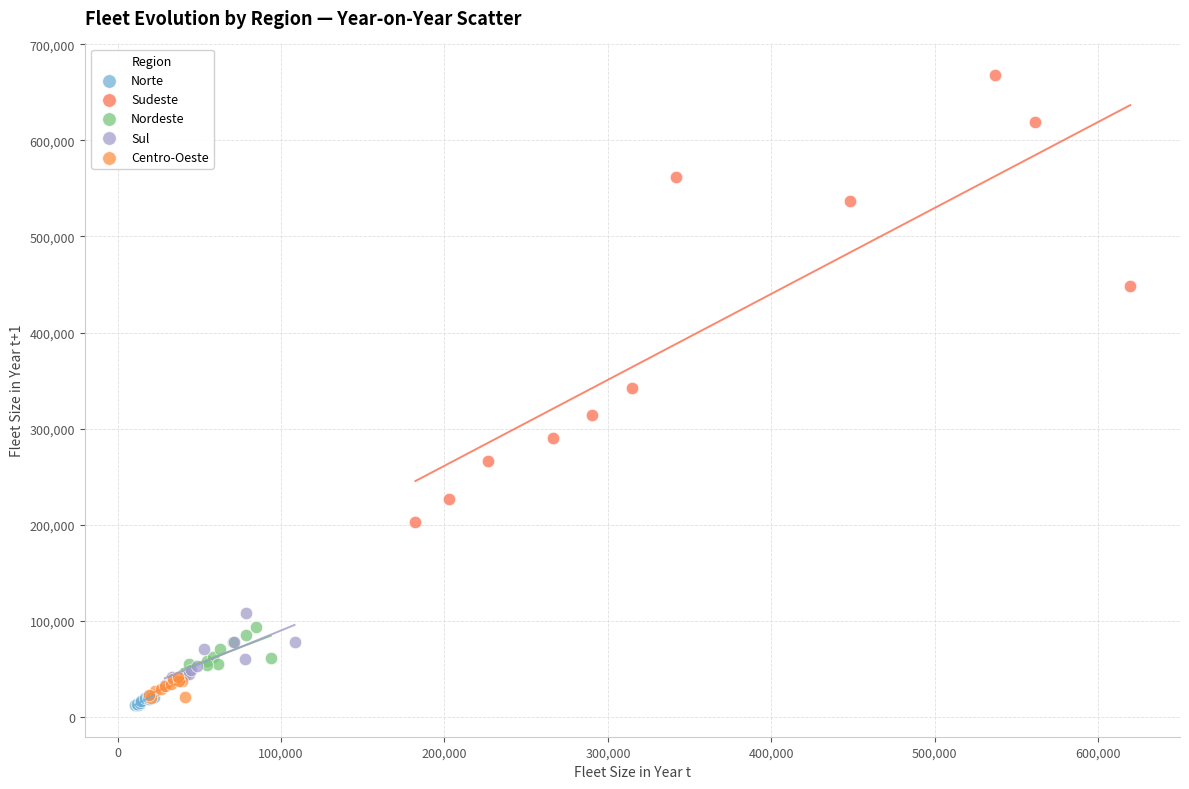

Which series contains the highest Y value?

Sudeste